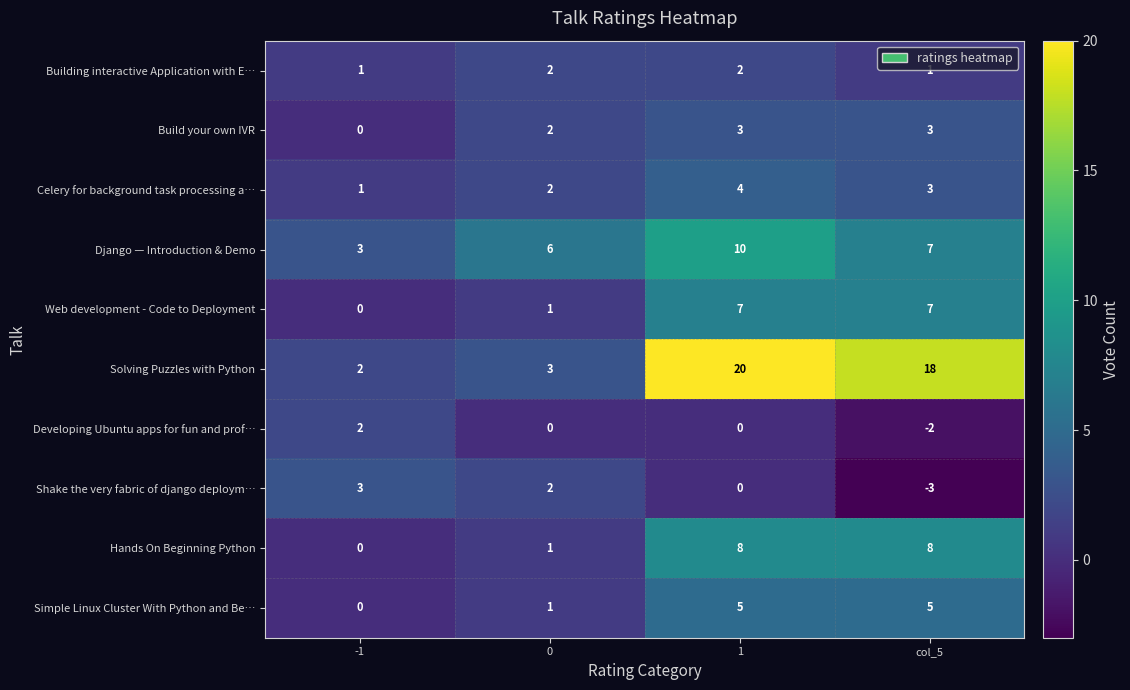

What is the difference between the Shake the very fabric of django deploym… values at col_5 and -1?

6